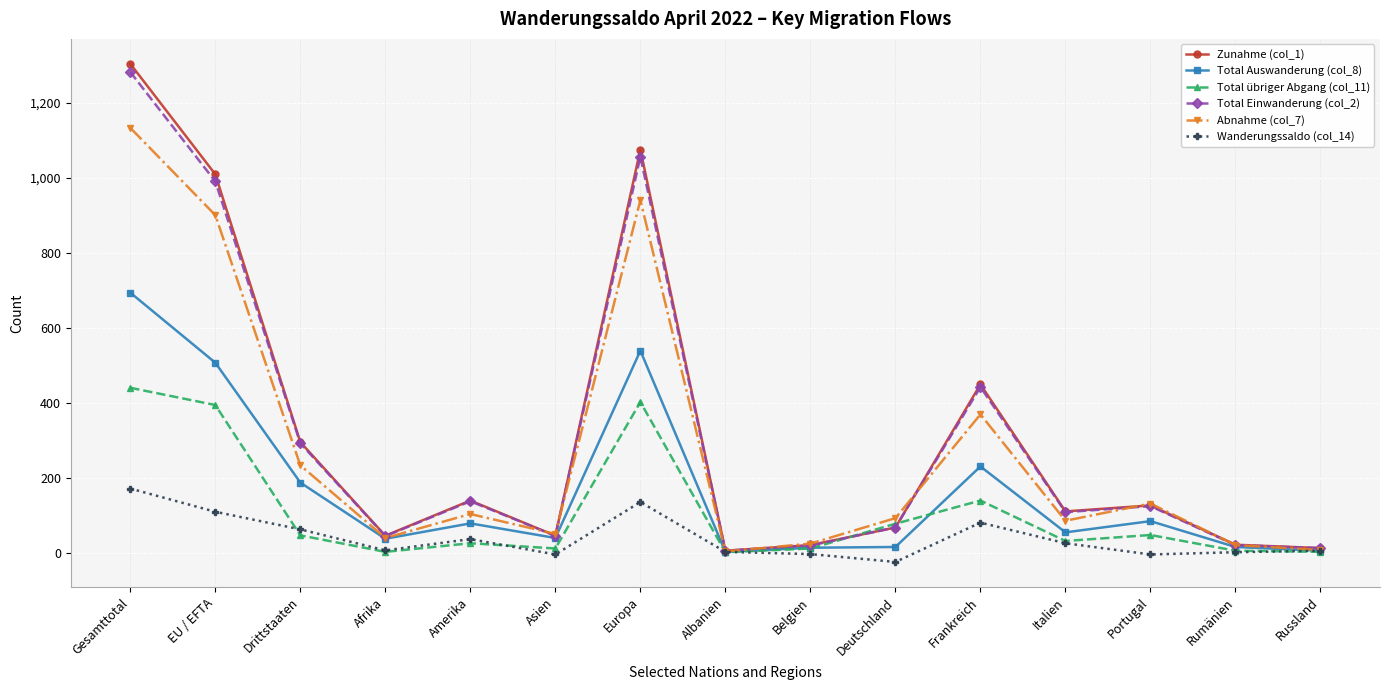

What is the label of the 12th point from the left?

Italien